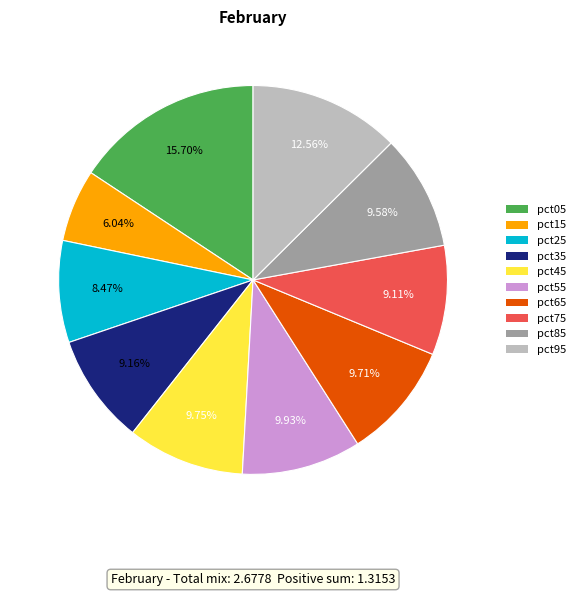

To the nearest percent, what is the difference between the pct45 and pct75 slice percentages?

1%